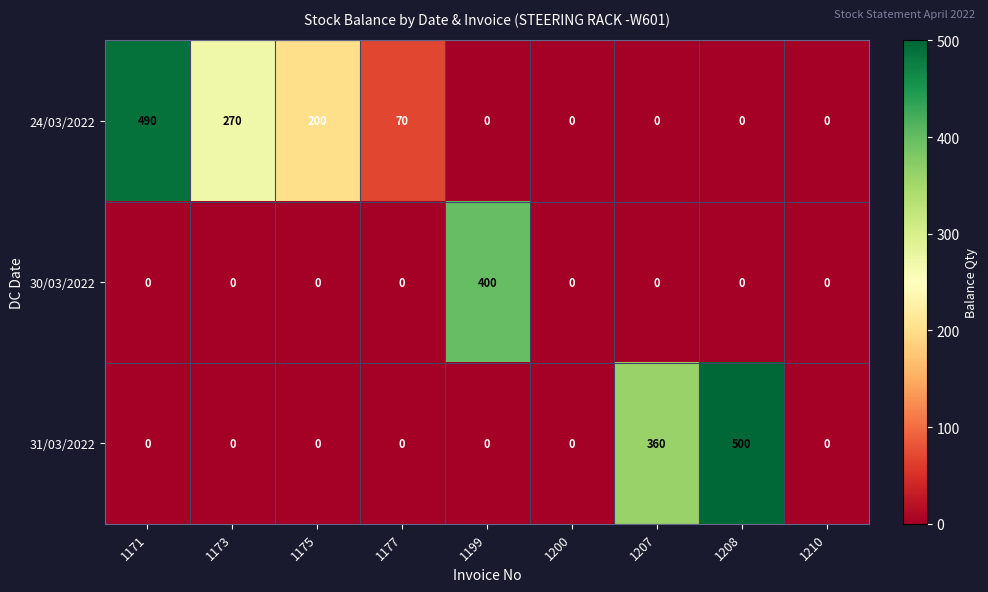

List the series in order of their peak value, highest first.

31/03/2022, 24/03/2022, 30/03/2022